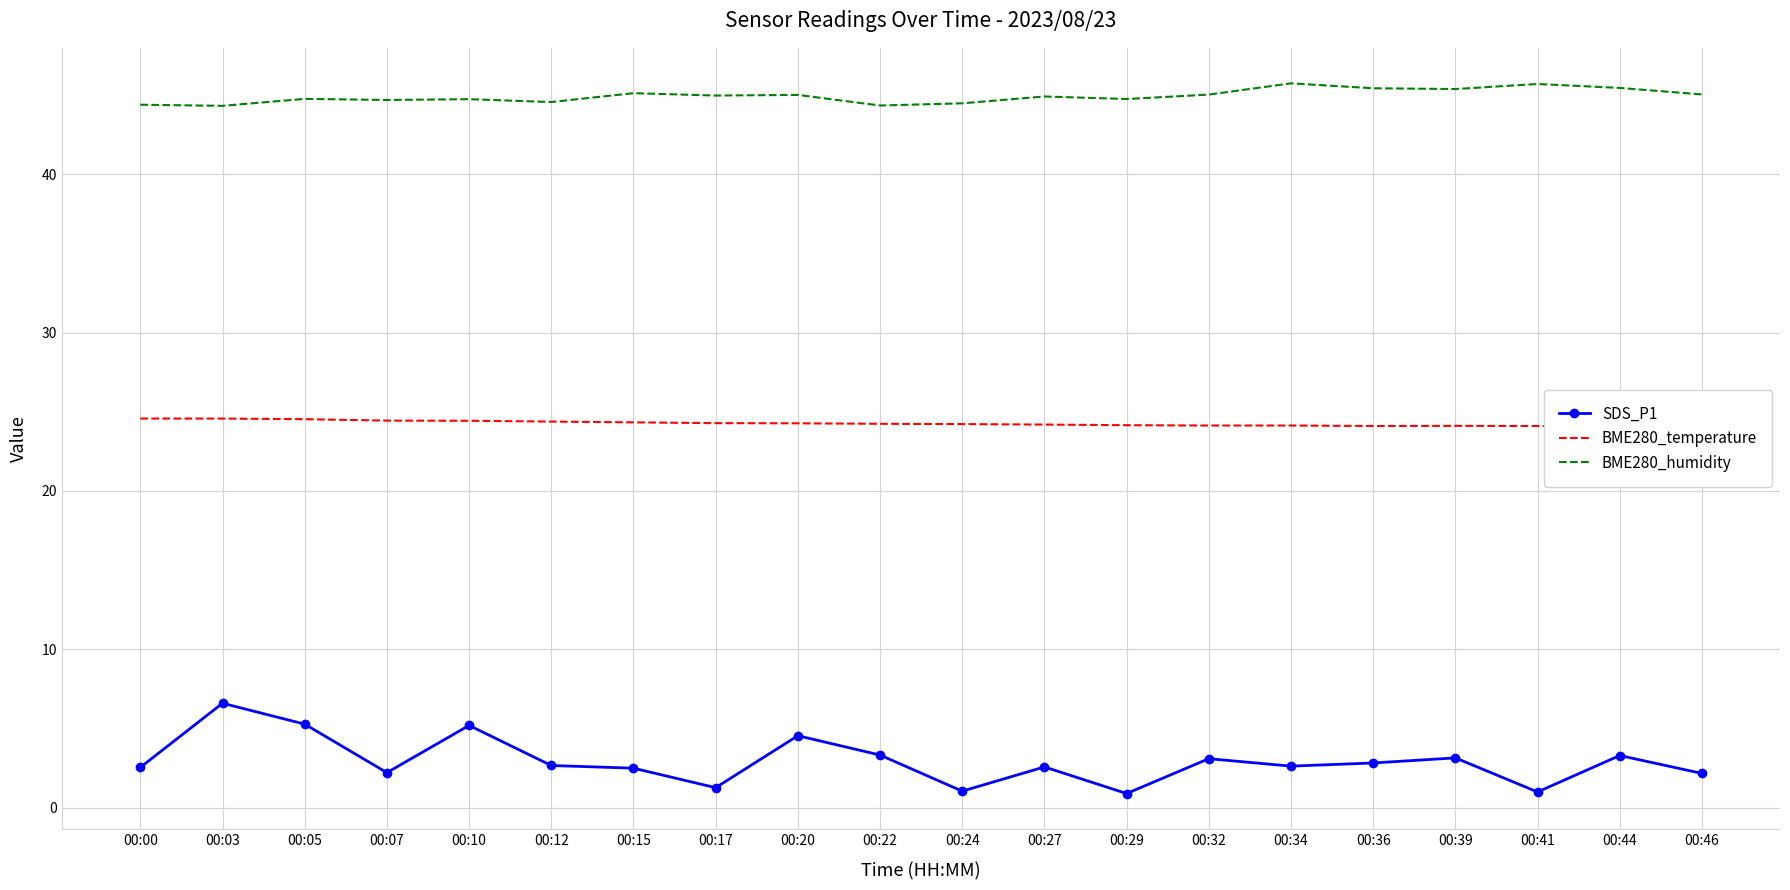

Does the chart have visible grid lines?

Yes